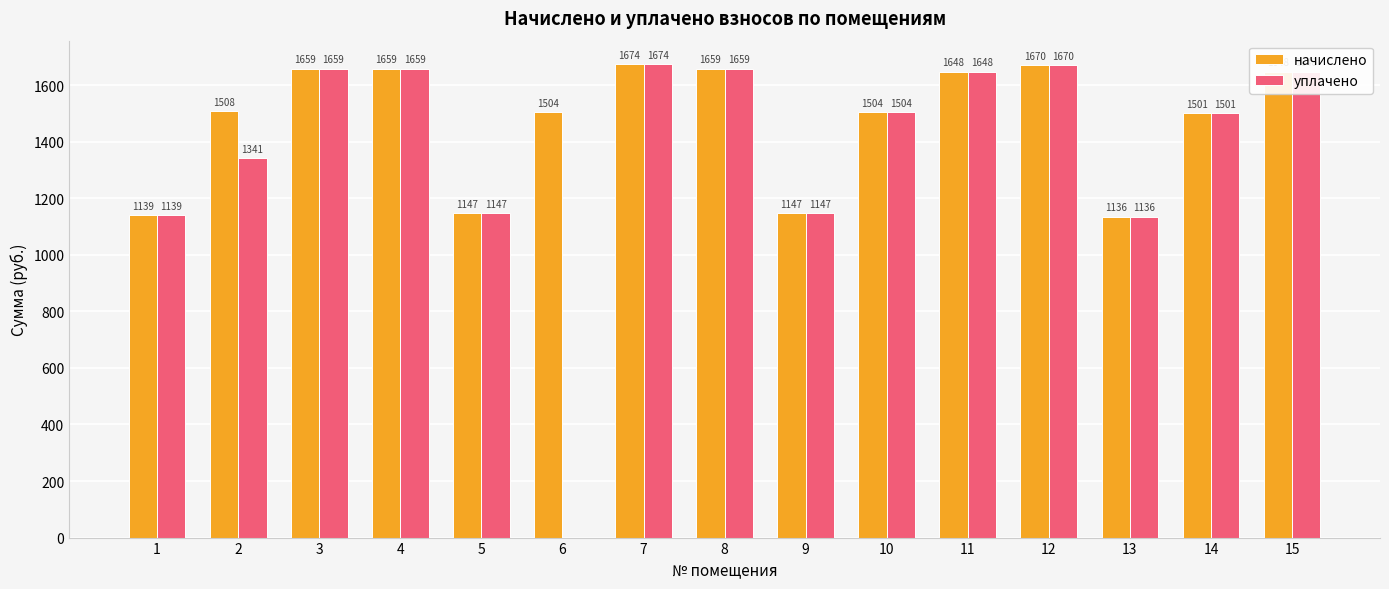

Are the bars grouped side by side (vs. stacked)?

Yes